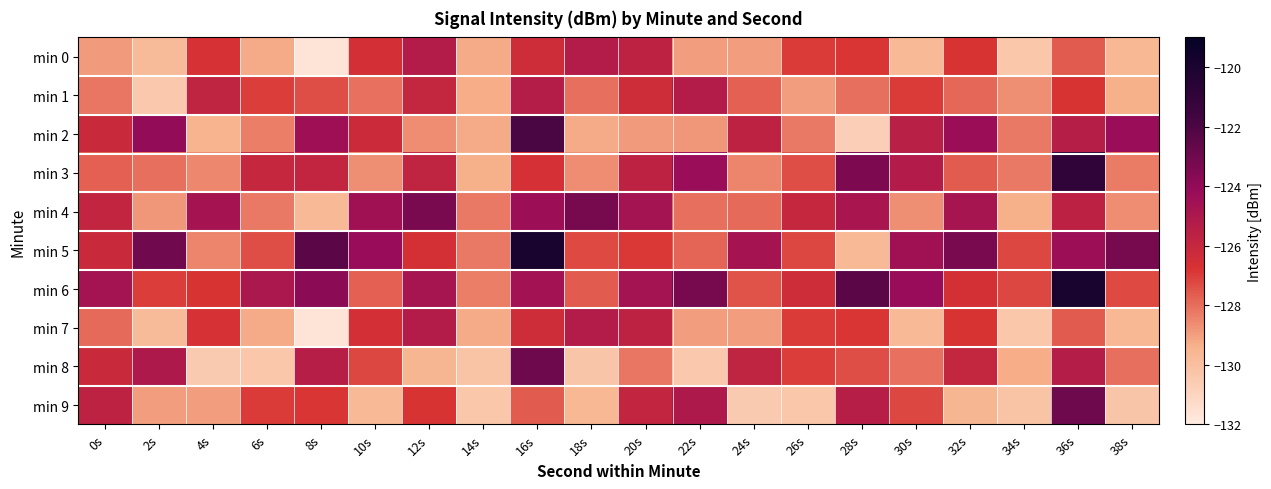

Rank the series by their maximum value, from highest to lowest.

min 5, min 6, min 3, min 2, min 8, min 9, min 4, min 0, min 1, min 7